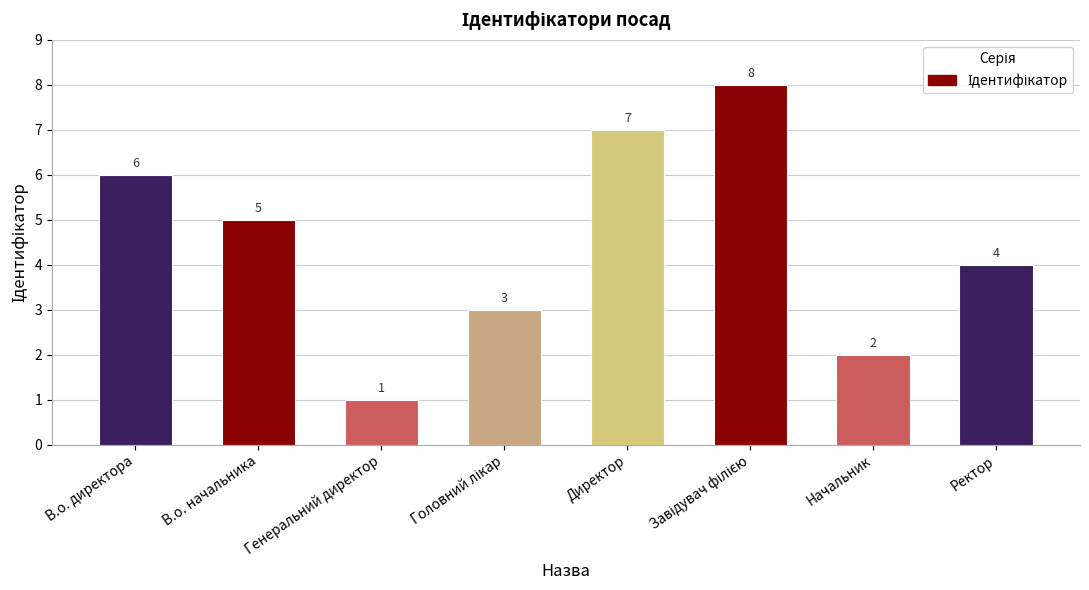

Is it true that the value at В.о. директора is 2?

False